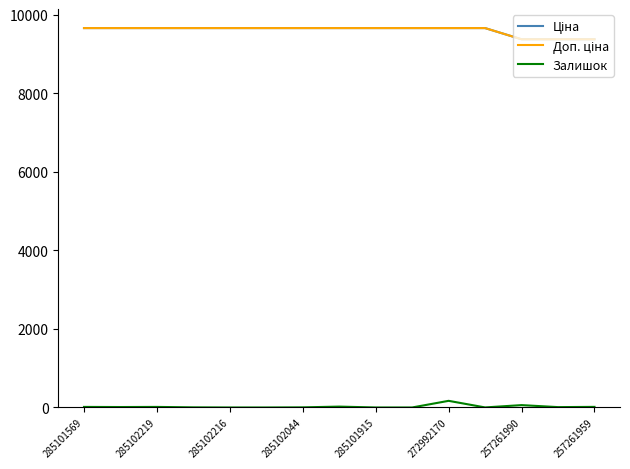

True or false: Залишок and Ціна intersect in this chart.

False